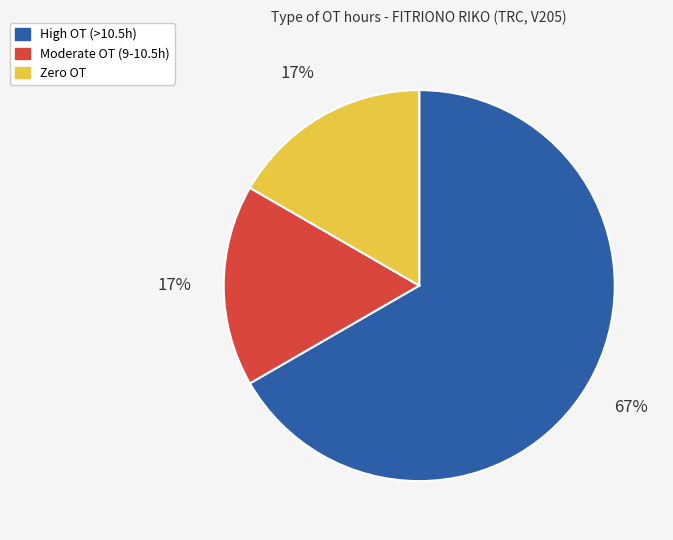

Is there a majority slice in this chart?

Yes